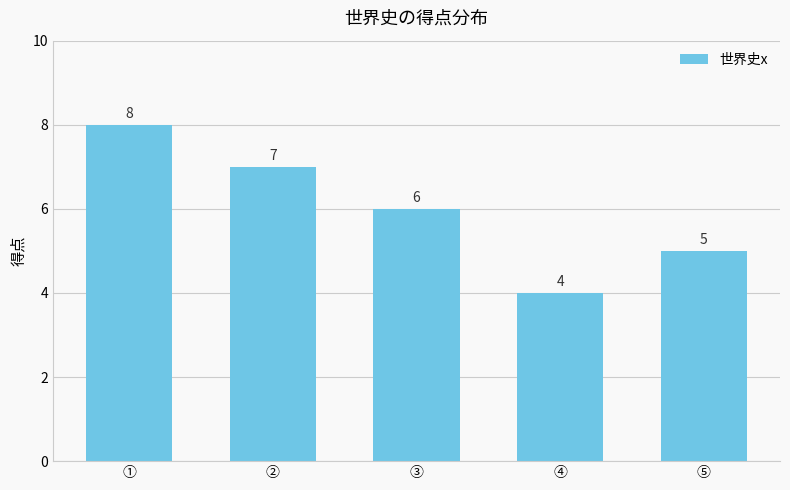

What is the label of the 3rd bar from the left?

③